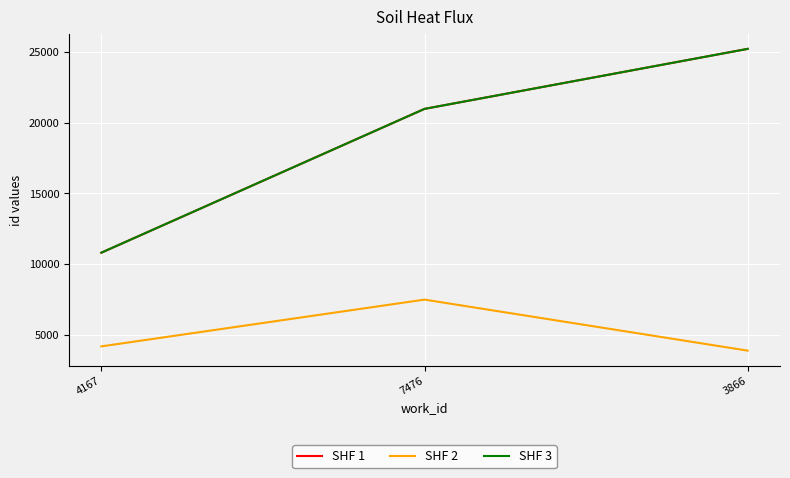

Does the chart display data point markers on the line(s)?

No